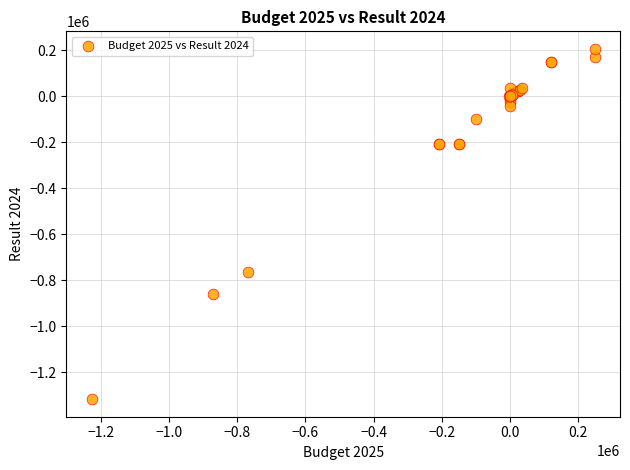

What Y value in the scatter plot is closest to -556252?

-763639.0